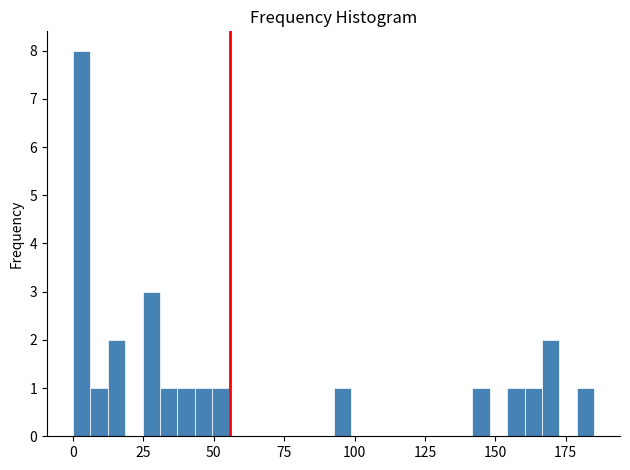

Around what value on the x-axis is the tallest bar? Give the approximate position of its centre, as read against the axis.

5